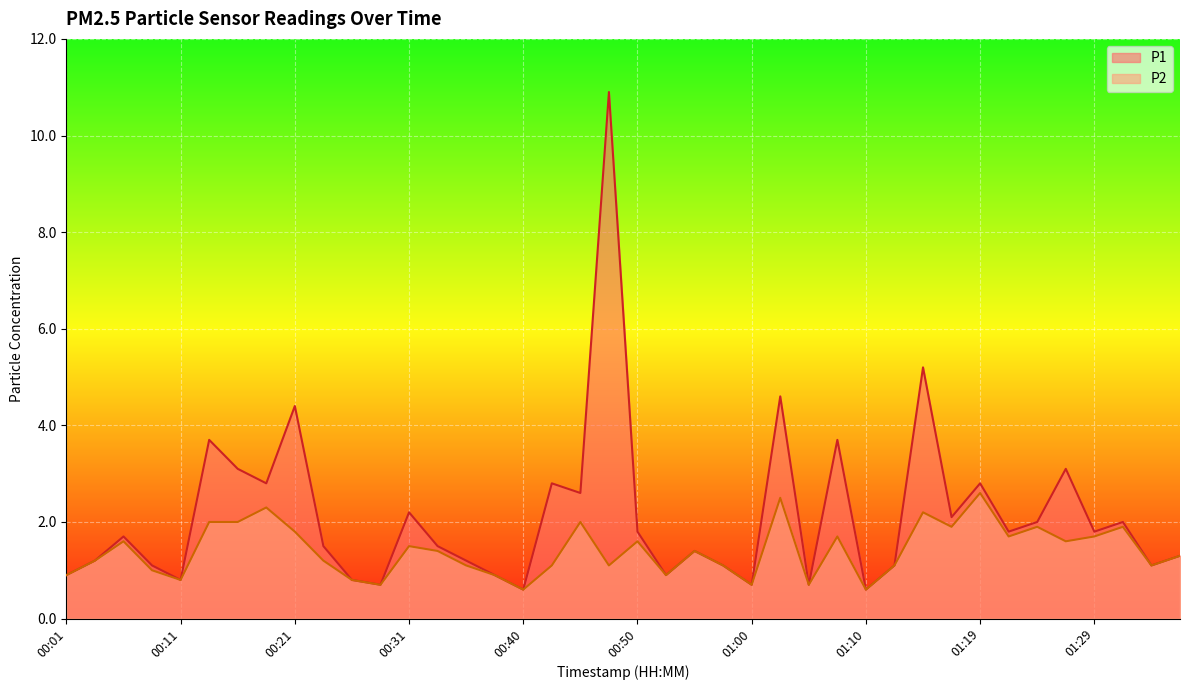

How many categories are shown in the chart?

40